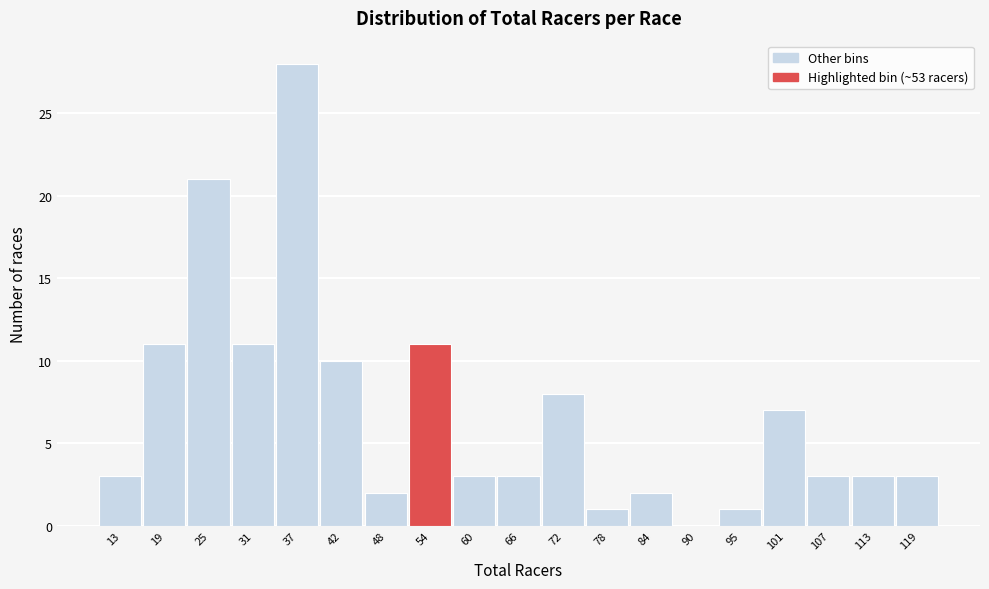

Reading left to right, transcribe this chart: for each bar, give the range it covers on the x-axis and its height. Neither the bar edges nor the heights are printed on the chart, so give them approximately, as read against the axes.

10 to 16: 3
16 to 22: 11
22 to 28: 21
28 to 34: 11
34 to 39: 28
39 to 45: 10
45 to 51: 2
51 to 57: 11
57 to 63: 3
63 to 69: 3
69 to 75: 8
75 to 81: 1
81 to 87: 2
87 to 93: 0
93 to 98: 1
98 to 104: 7
104 to 110: 3
110 to 116: 3
116 to 122: 3